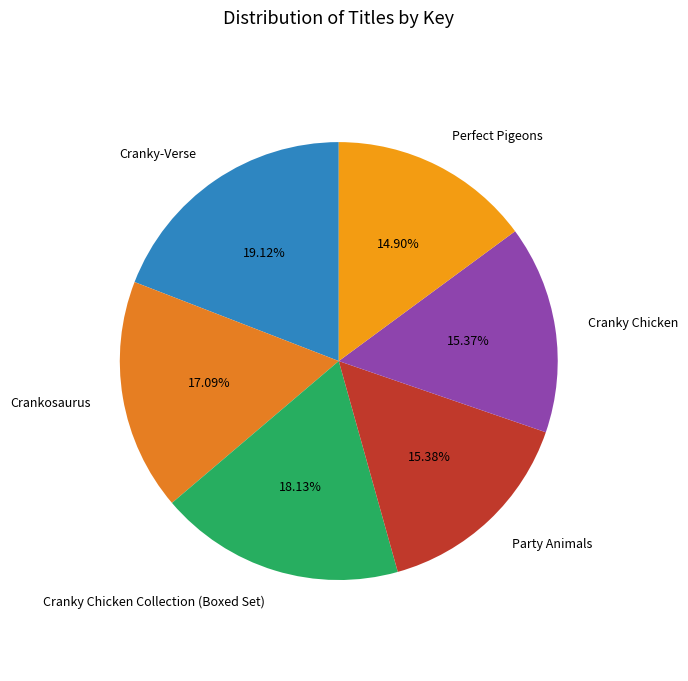

To the nearest percent, what portion does Party Animals represent?

15%